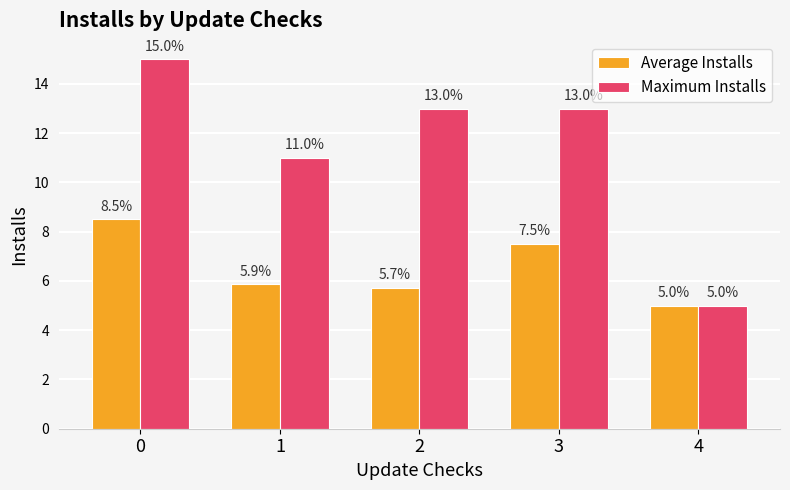

Is the value of Average Installs at 0 greater than the value of Maximum Installs at 0?

No